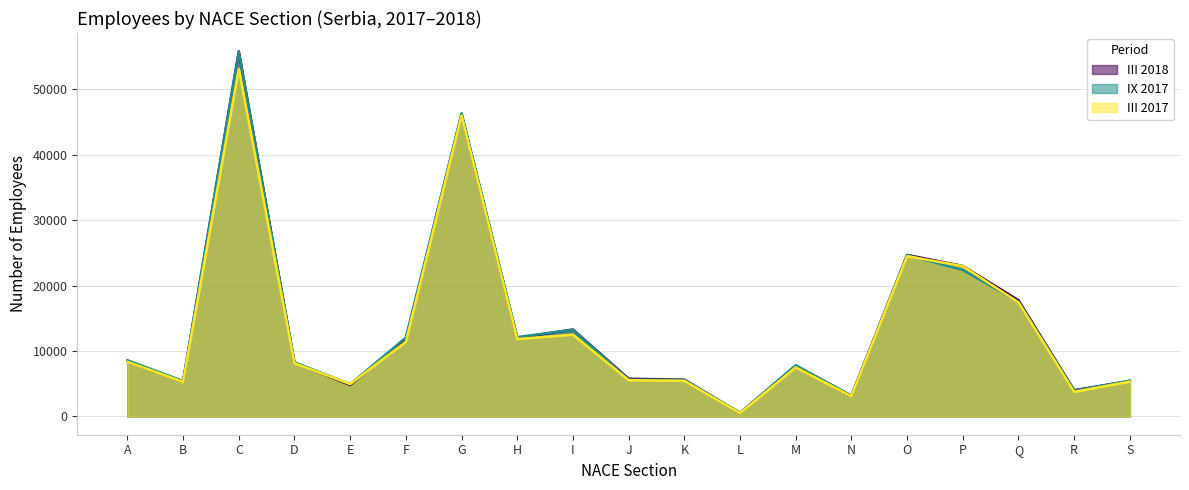

At how many categories does at least one series exceed 17033?

5